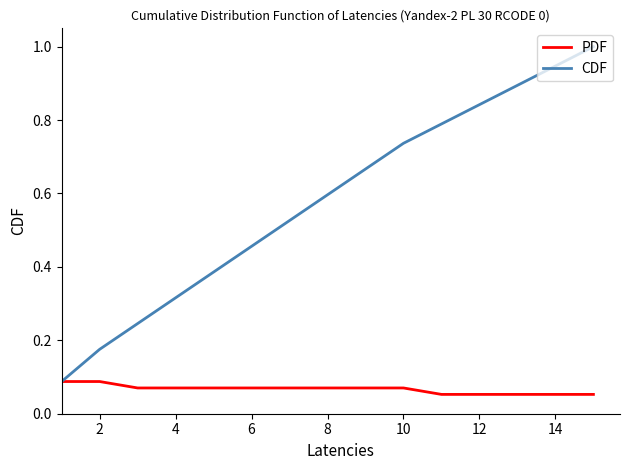

What is the maximum value shown in the chart?

1.0